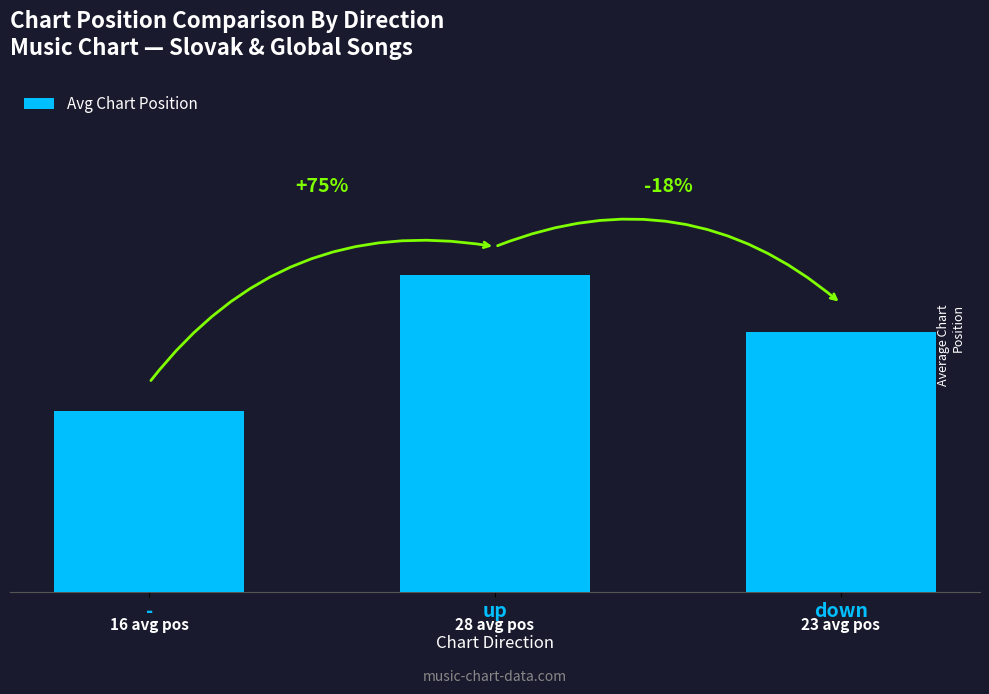

Does the chart contain any negative values?

No